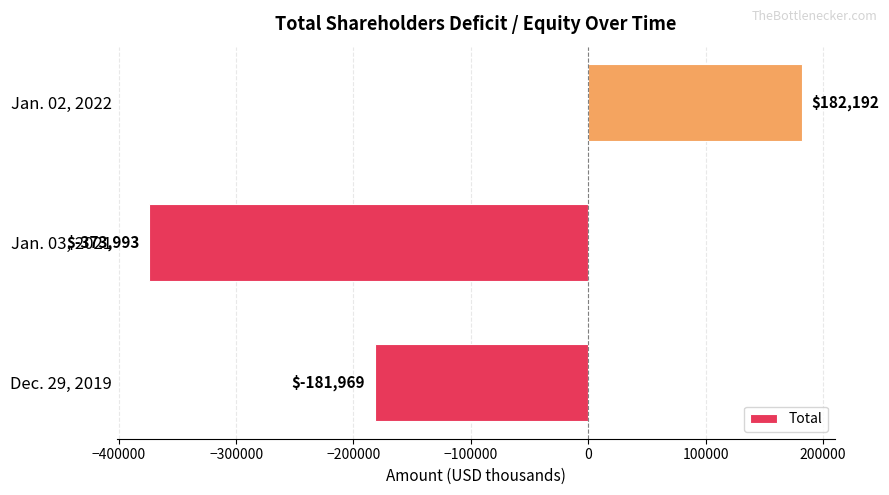

The value at Dec. 29, 2019 is -181969. True or false?

True